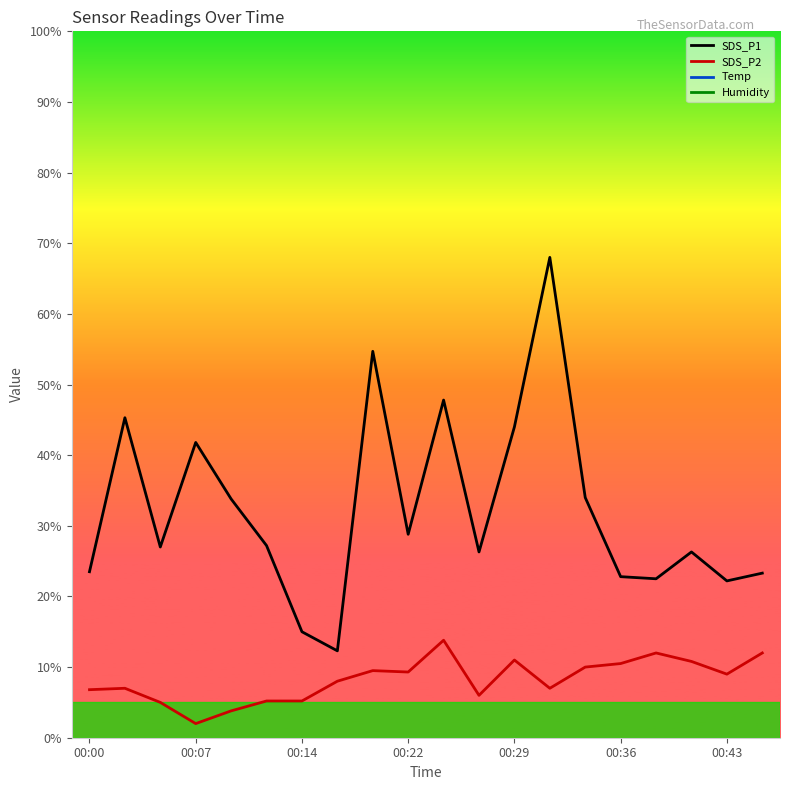

Which category has the lowest value in the SDS_P1 series?

7